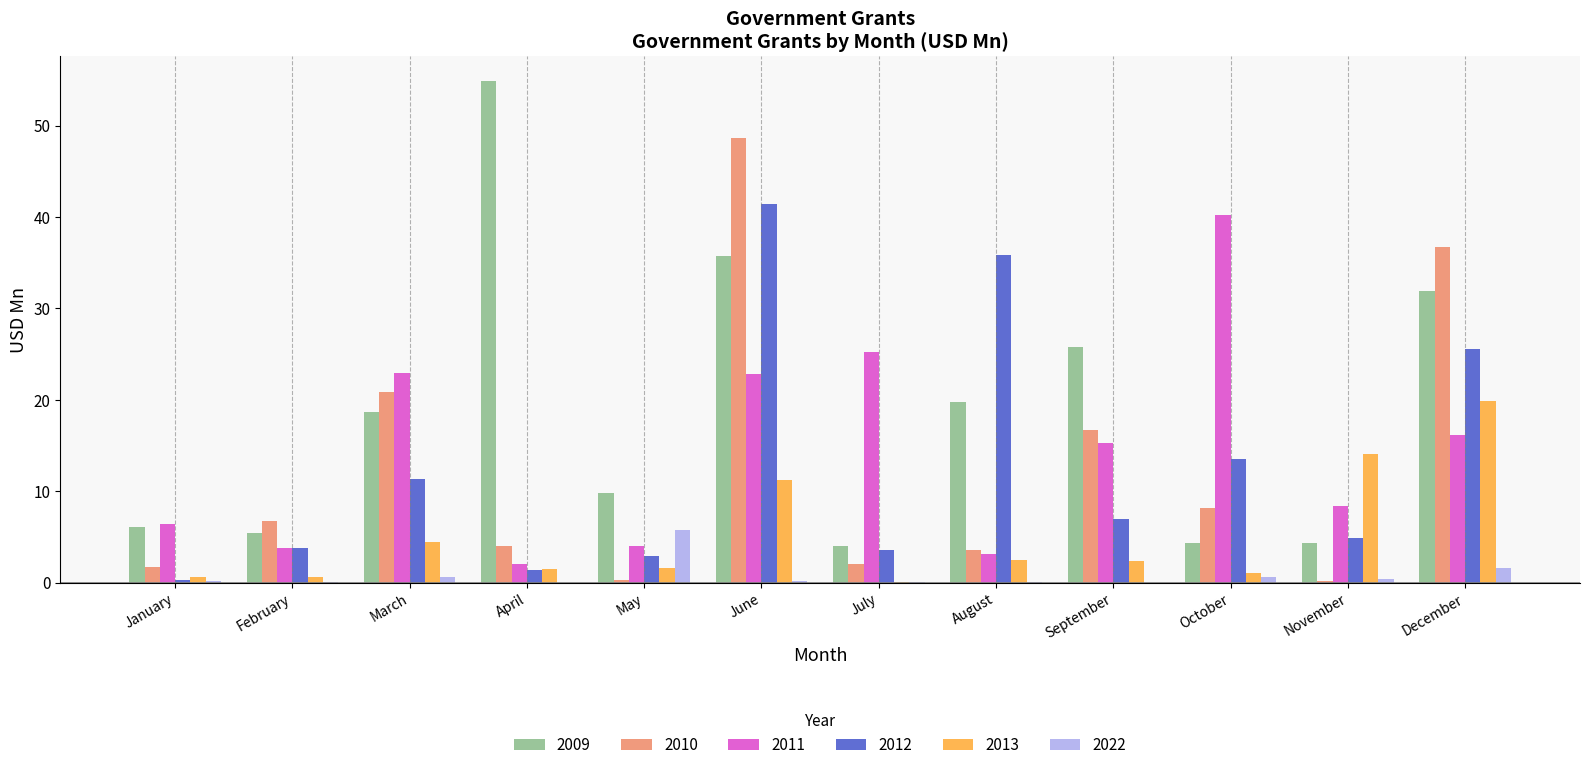

What is the maximum value for 2010?

48.7